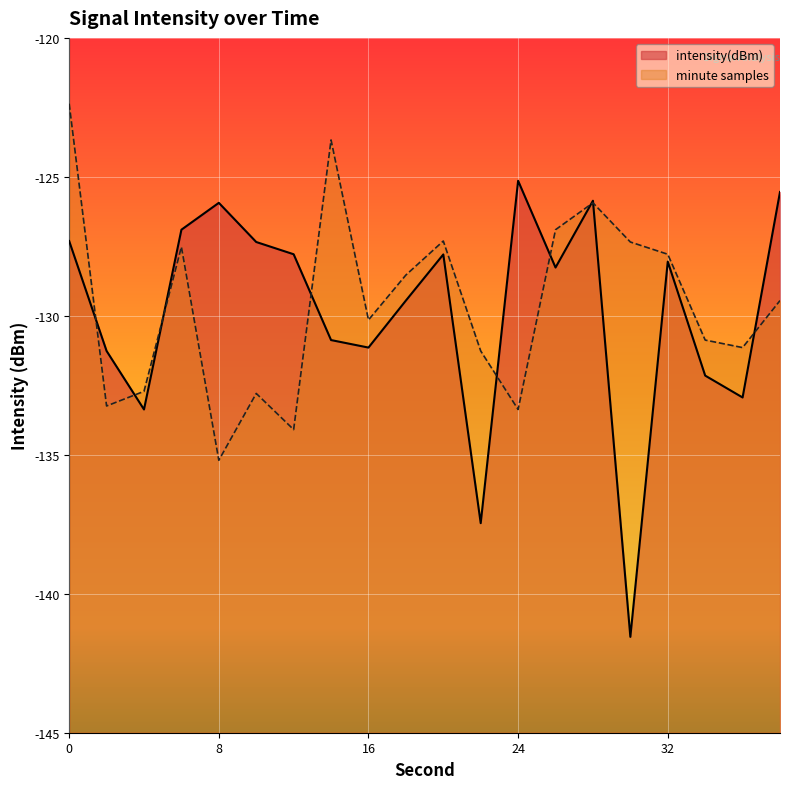

List the labels in order of intensity(dBm) value, largest first.

24, 38, 28, 8, 6, 0, 10, 12, 20, 32, 26, 18, 14, 16, 2, 34, 36, 4, 22, 30